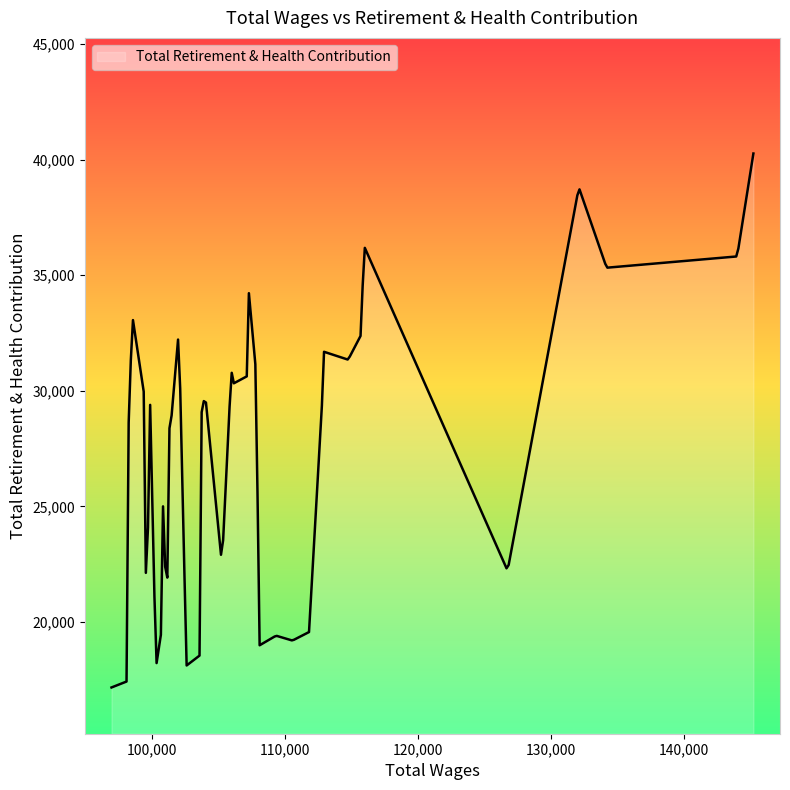

What is the difference between the maximum and minimum values?

23087.0